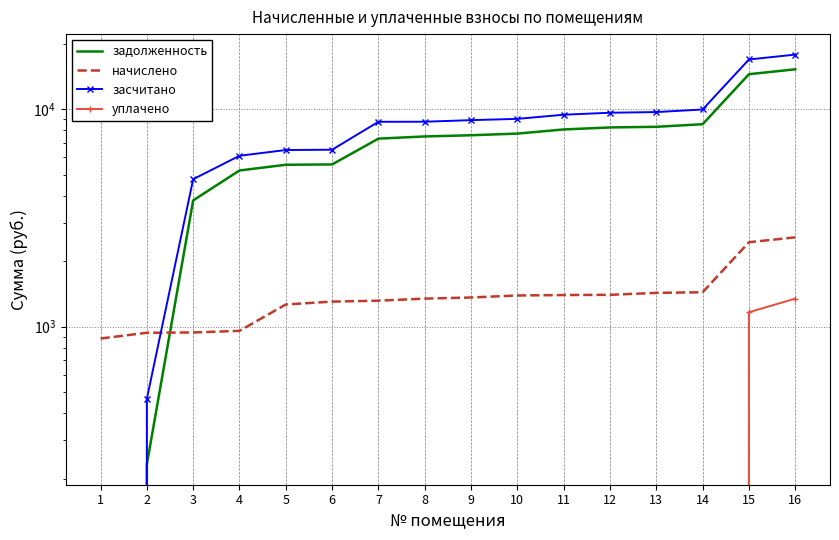

Rank the series at 9 from lowest to highest value.

уплачено, начислено, задолженность, засчитано